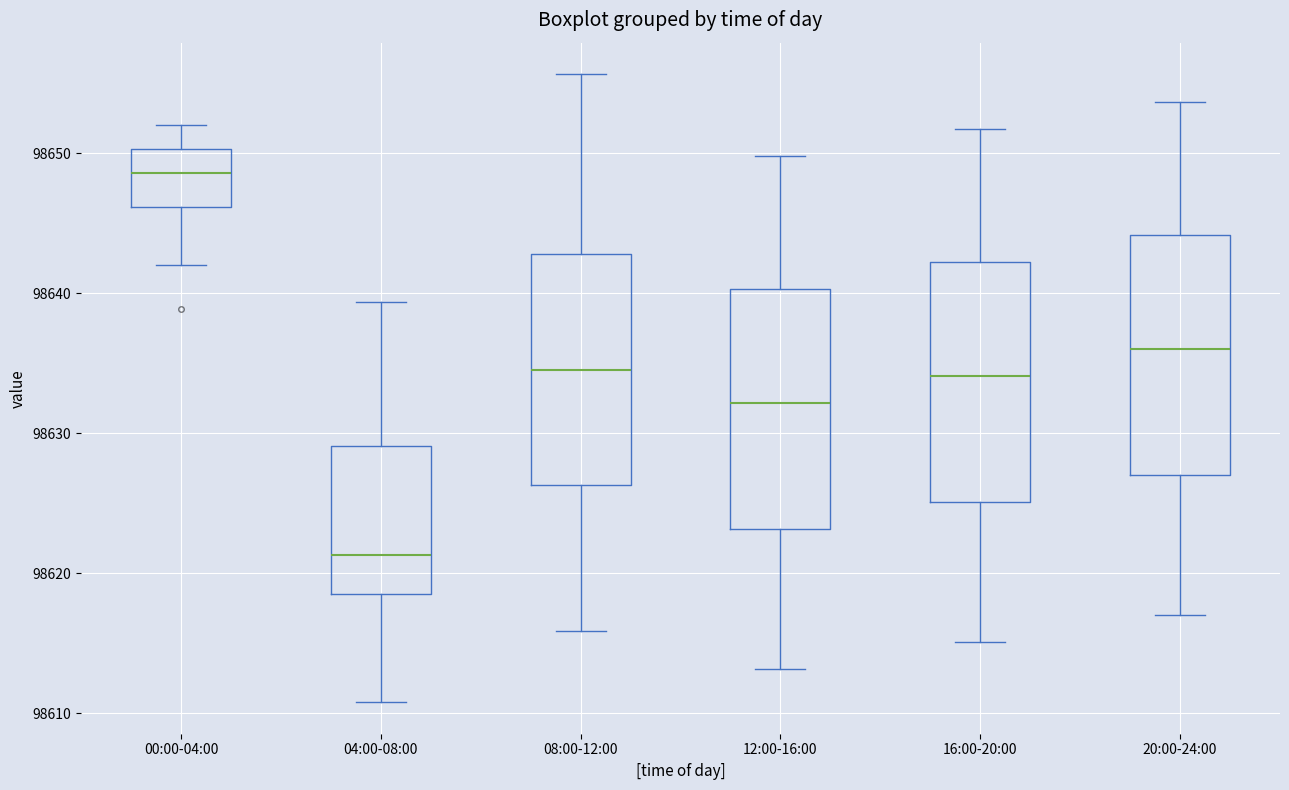

Reading left to right, read every box against the y-axis: the position of its median line, the range the box covers, and the ends of its whiskers. The values are not printed on the chart, so give them approximately, as read against the axis.

00:00-04:00: median 98649, box 98646 to 98650, whiskers 98642 to 98652
04:00-08:00: median 98621, box 98618 to 98629, whiskers 98611 to 98639
08:00-12:00: median 98635, box 98626 to 98643, whiskers 98616 to 98656
12:00-16:00: median 98632, box 98623 to 98640, whiskers 98613 to 98650
16:00-20:00: median 98634, box 98625 to 98642, whiskers 98615 to 98652
20:00-24:00: median 98636, box 98627 to 98644, whiskers 98617 to 98654